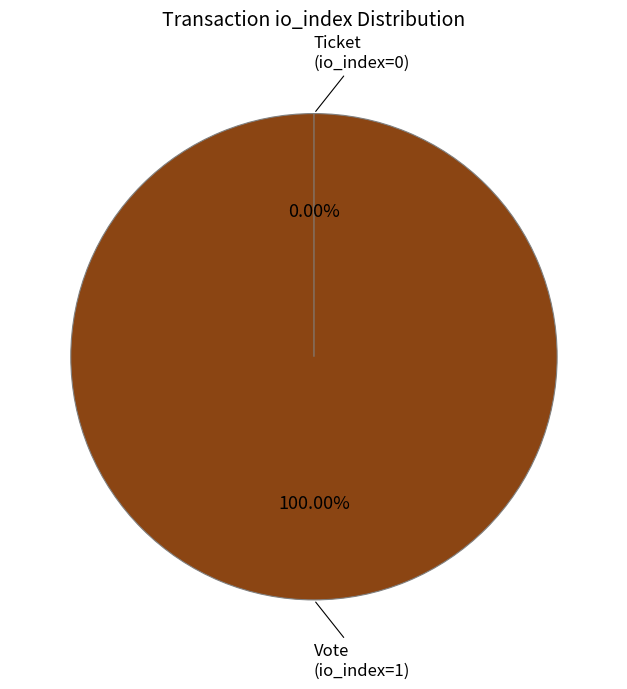

To the nearest percent, what is the difference between the largest and smallest slice percentages?

100%